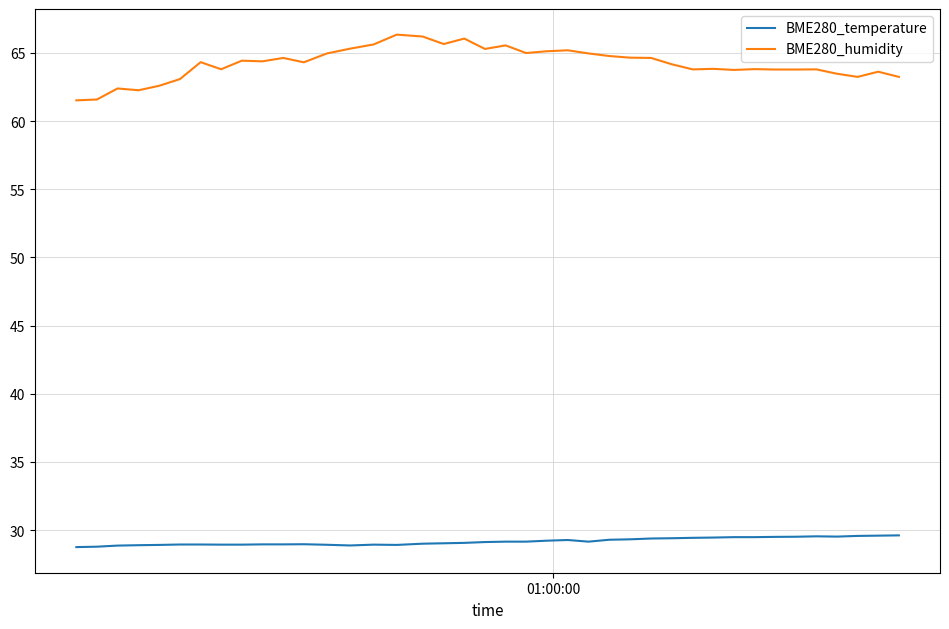

List the series in order of their peak value, lowest first.

BME280_temperature, BME280_humidity